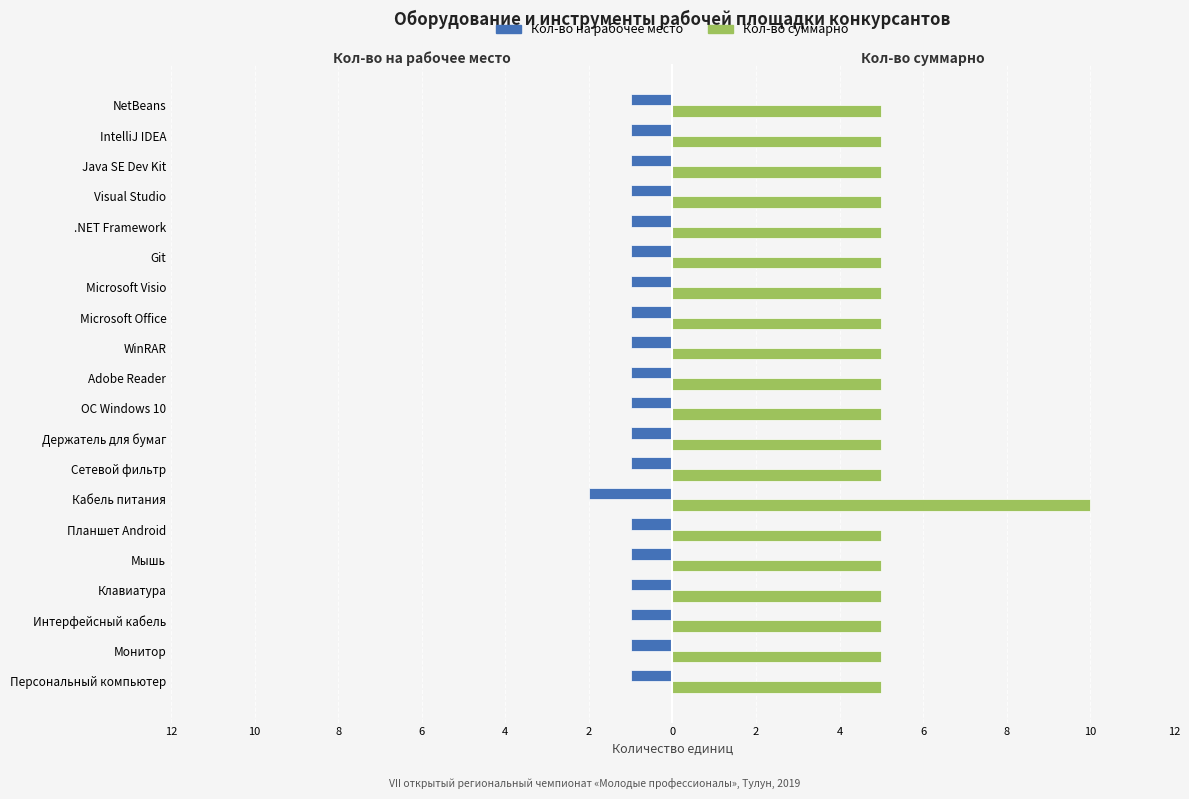

What are all the series names shown in the legend?

Кол-во на рабочее место, Кол-во суммарно